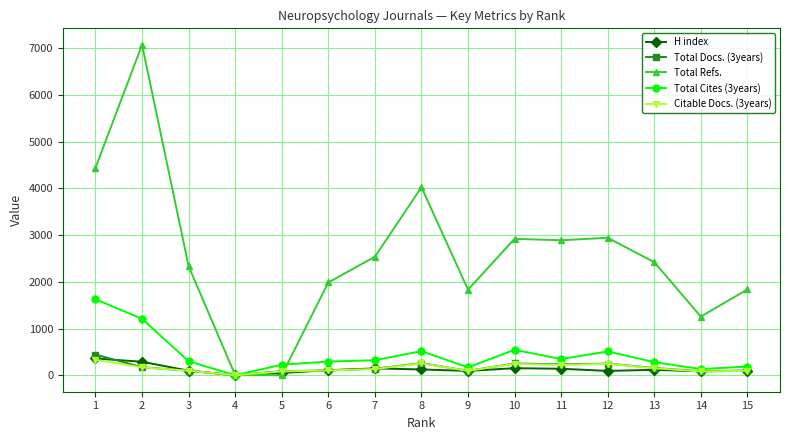

What is the sum of the Total Docs. (3years) values at 3 and 2?

267